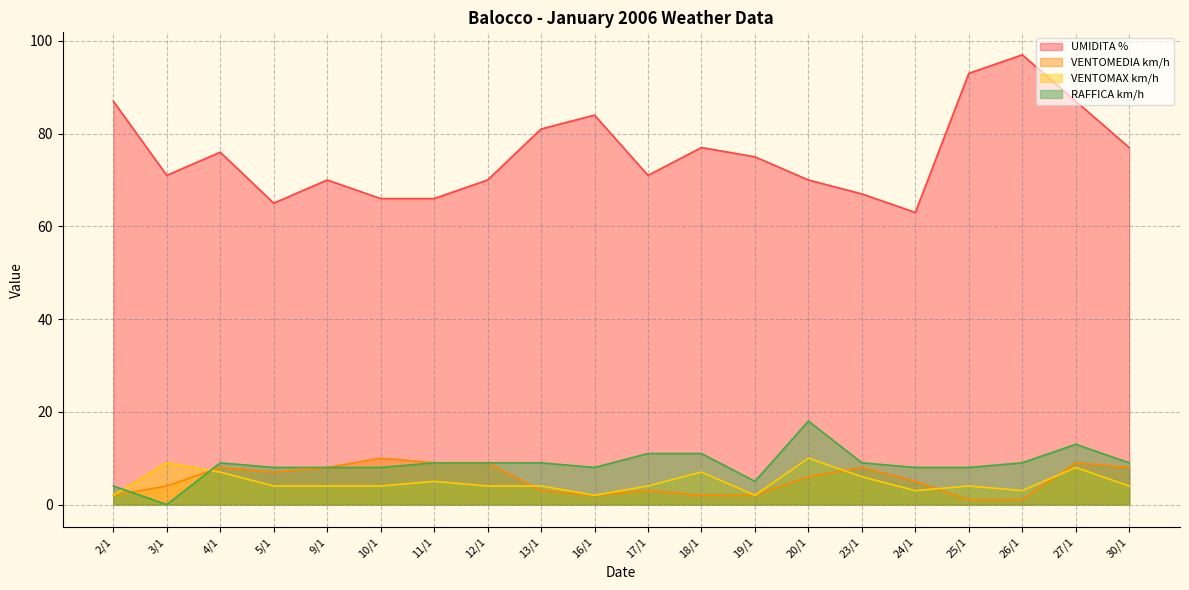

What is the total value across all series at 10/1?

88